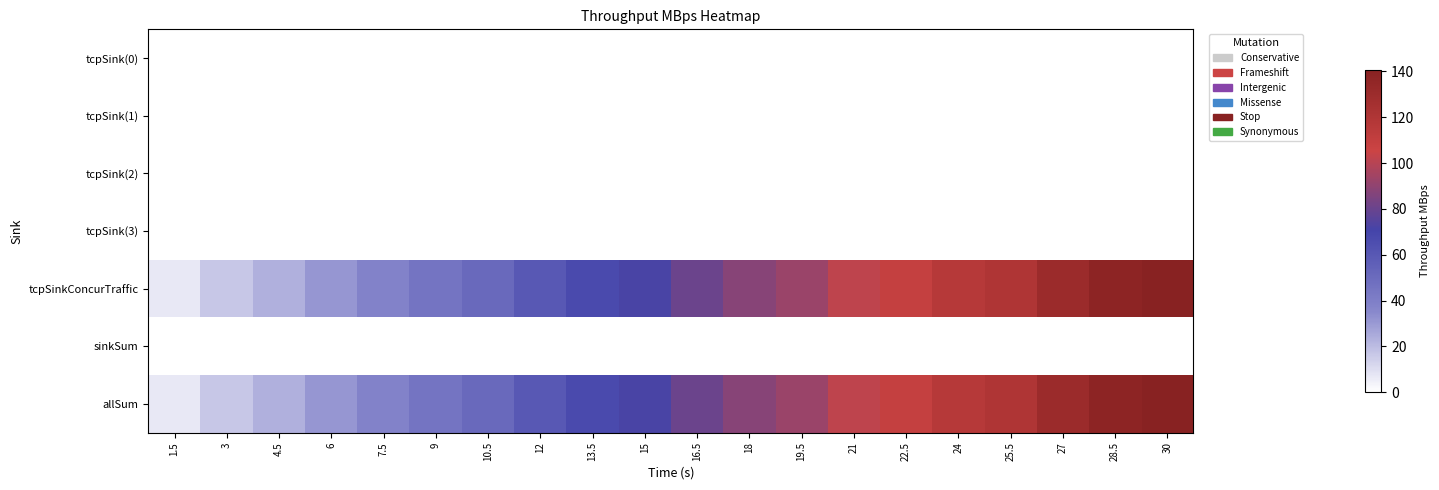

At which category is the sum across all series the highest?

30